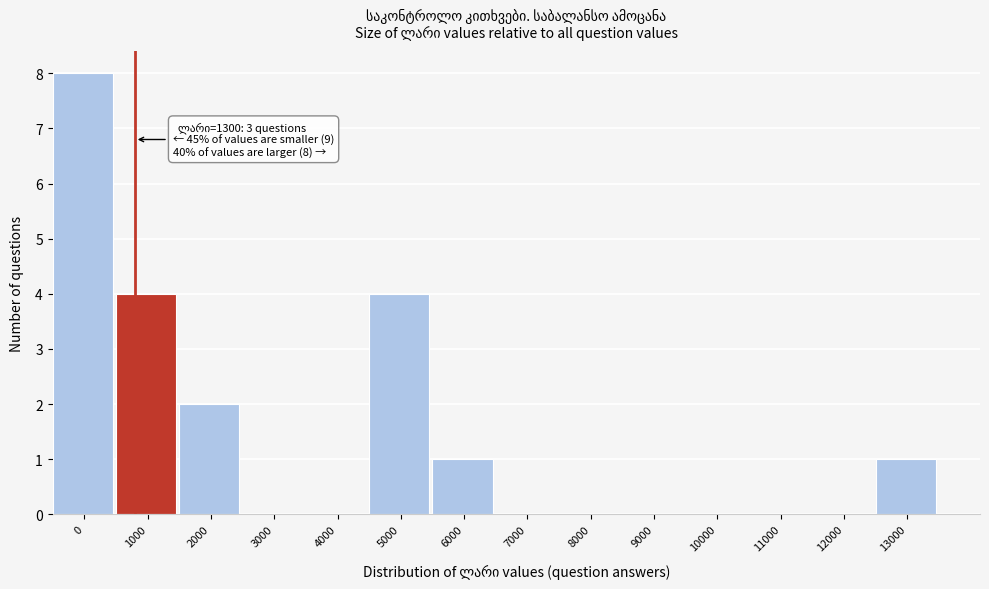

Reading left to right, list all the values displayed in this chart.

0=8	1000=4	2000=2	3000=0	4000=0	5000=4	6000=1	7000=0	8000=0	9000=0	10000=0	11000=0	12000=0	13000=1